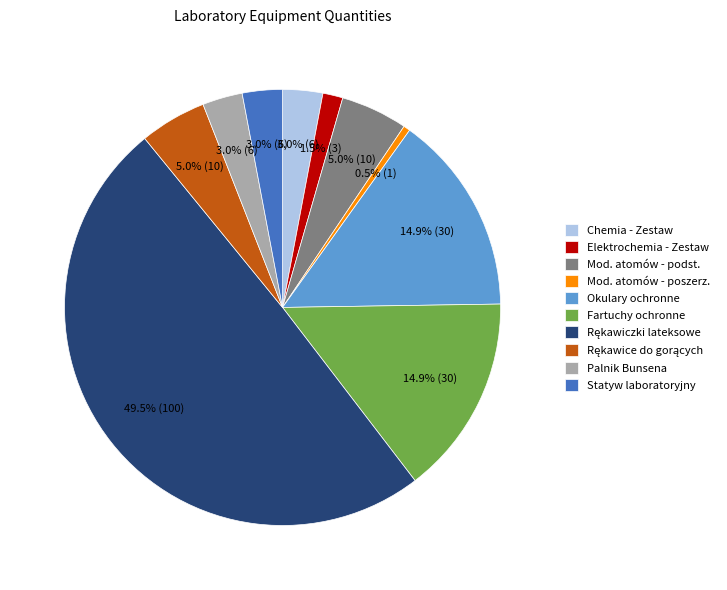

Does Palnik Bunsena represent more than half of the total?

No